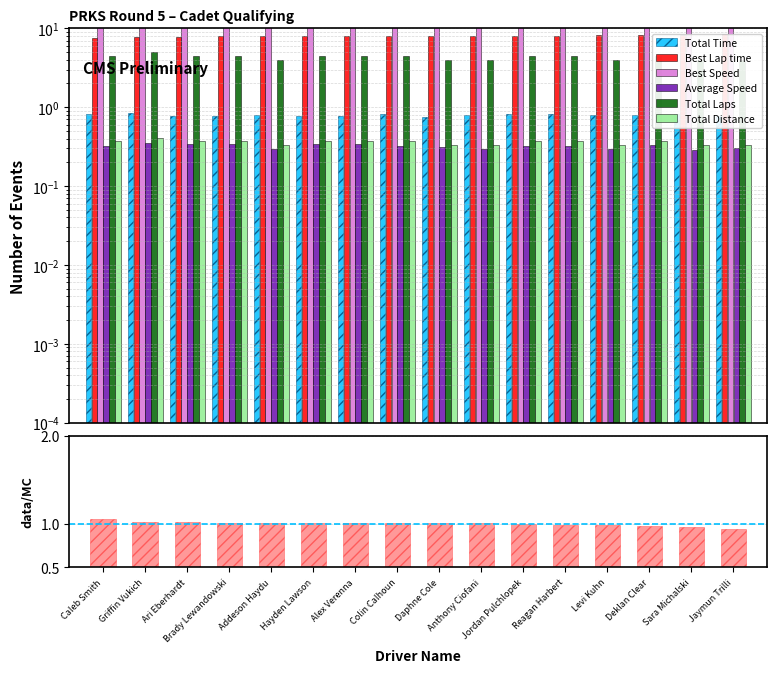

Is it true that Best Lap time equals 1.7 at Colin Calhoun?

False